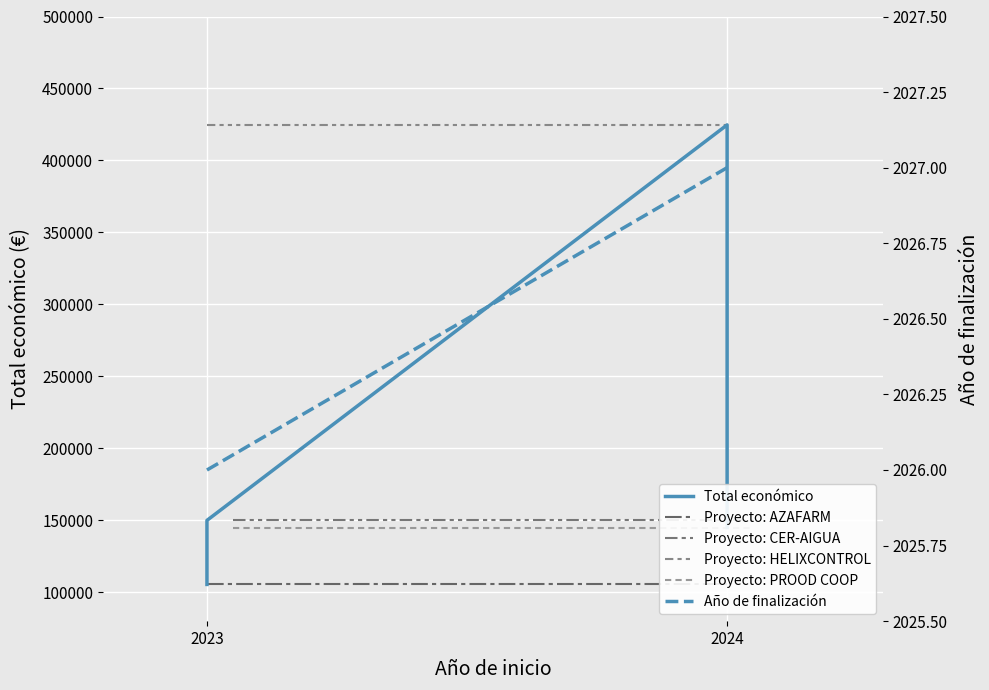

What is the total value across all series at 2023?

107542